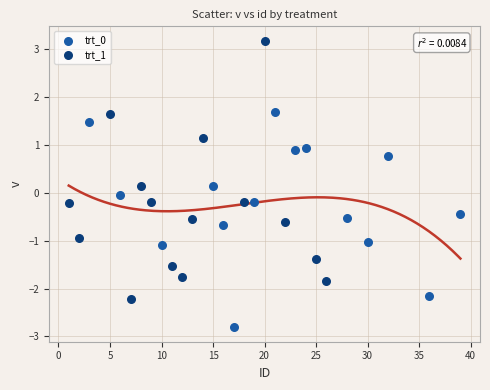

Which series has the widest spread of Y values?

trt_1